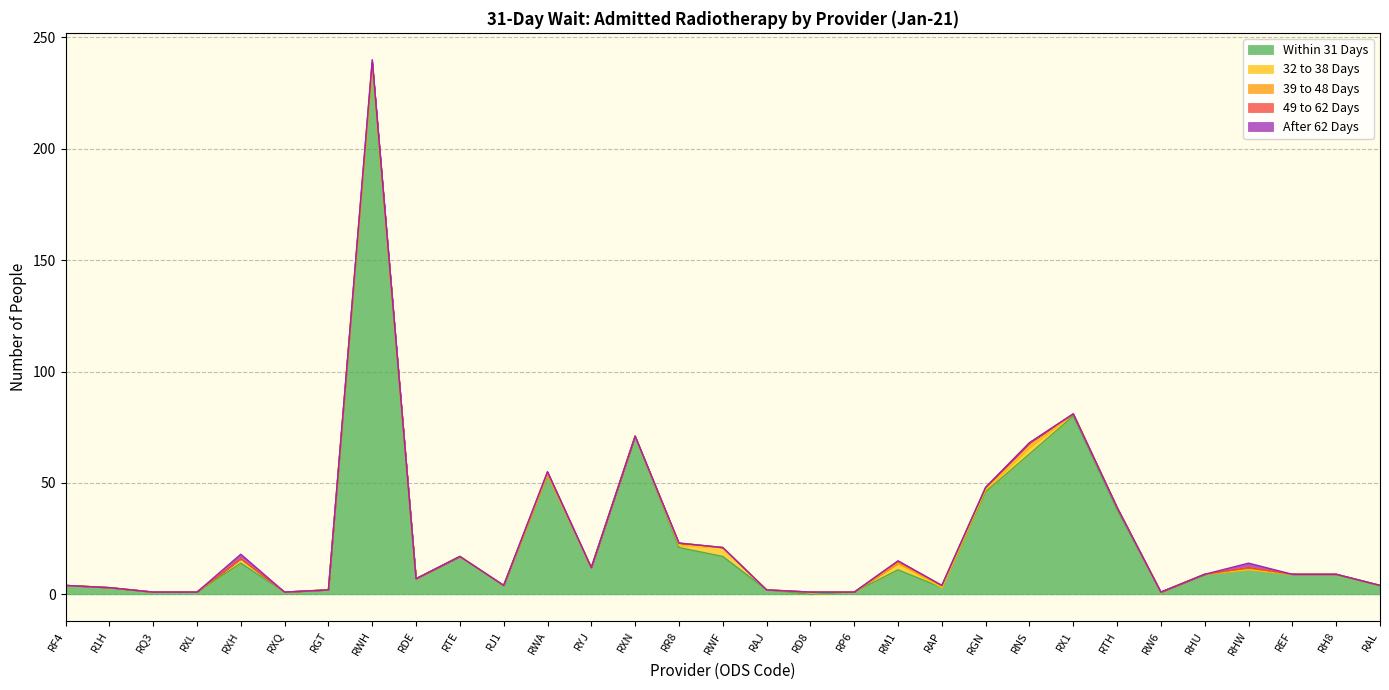

What is the label of the 13th point from the right?

RP6